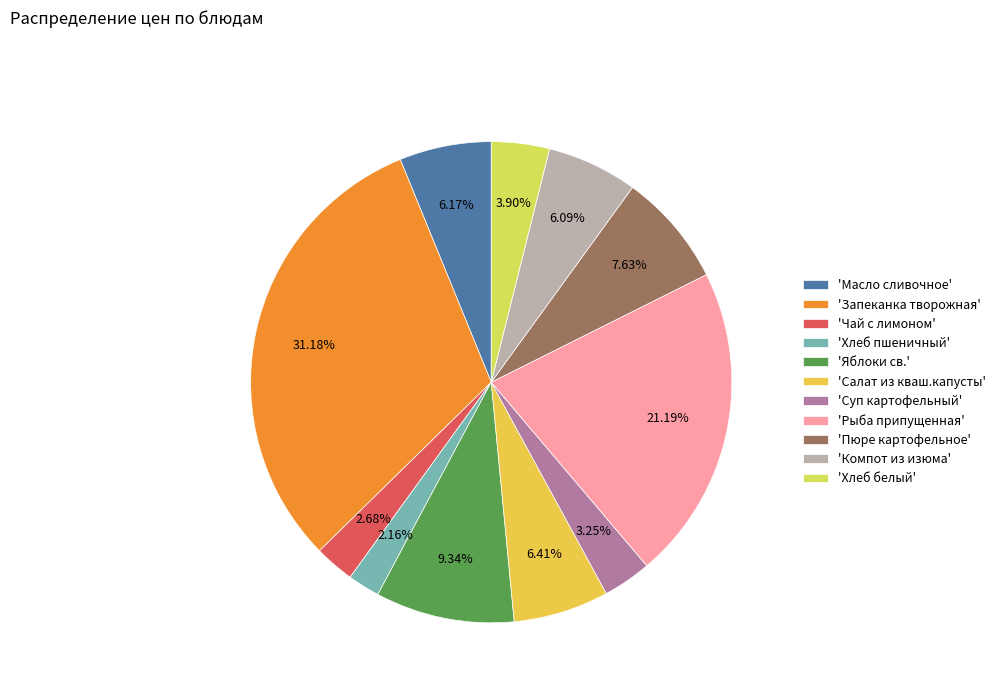

How many slices are in this pie chart?

11